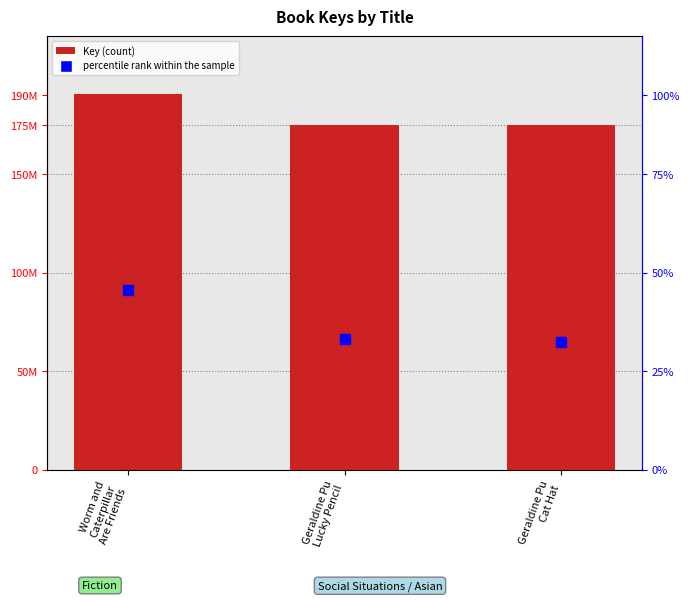

At which label is Key closest to 182967395?

Geraldine Pu
Lucky Pencil